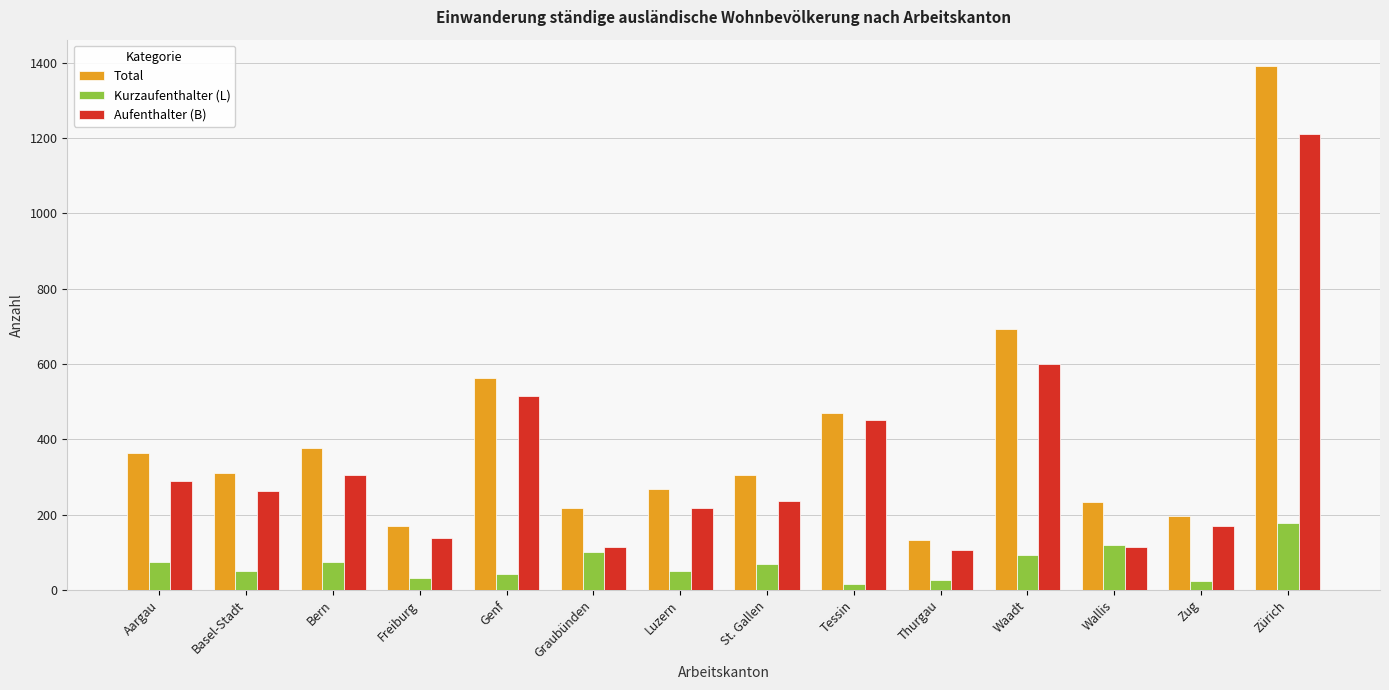

What is the label of the 3rd bar from the left?

Bern